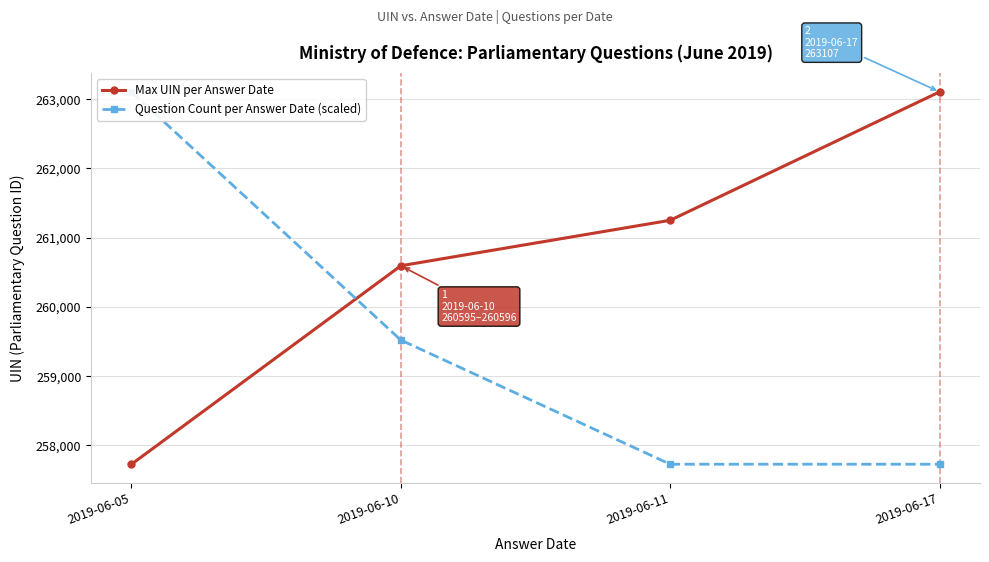

Is this an area chart (filled region under the line)?

No